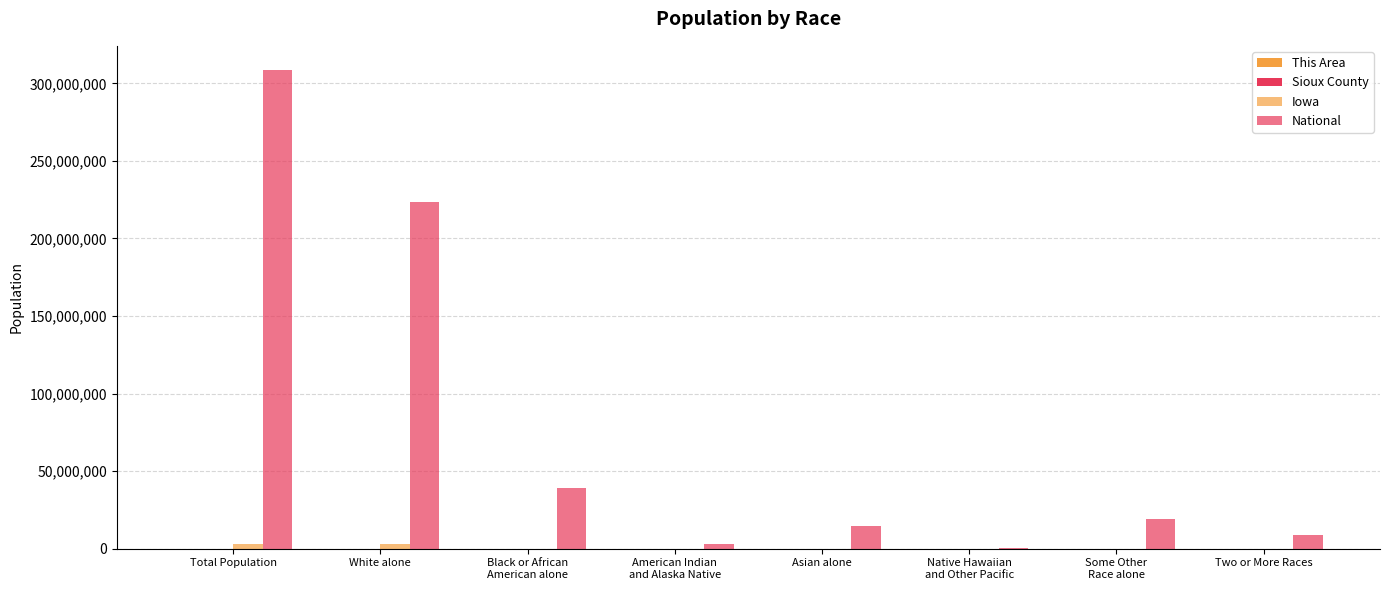

What value does the Iowa series have at American Indian
and Alaska Native, to the nearest 100?

11100